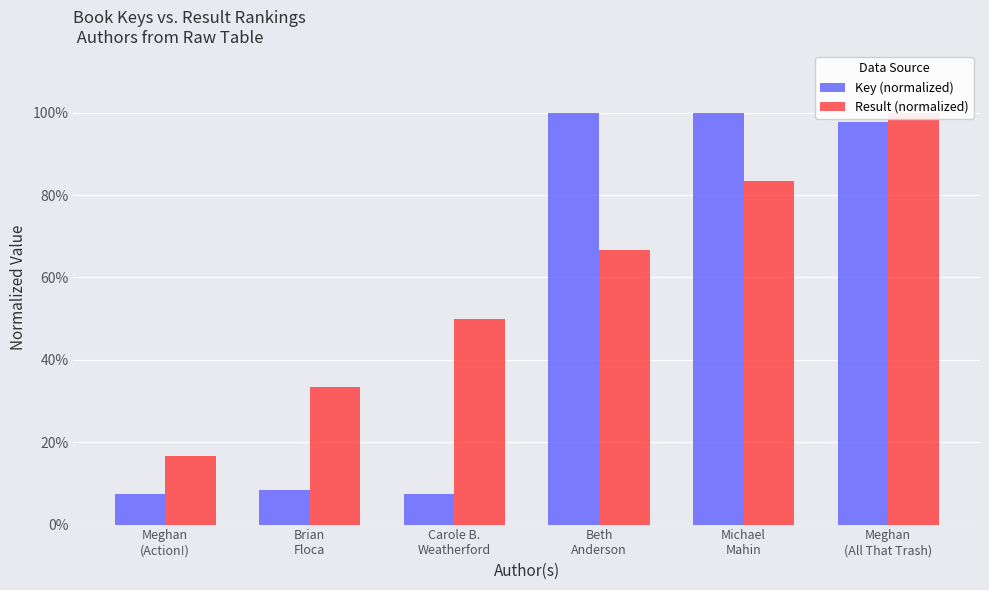

What is the difference between the maximum and minimum values in the Result (normalized) series?

0.8